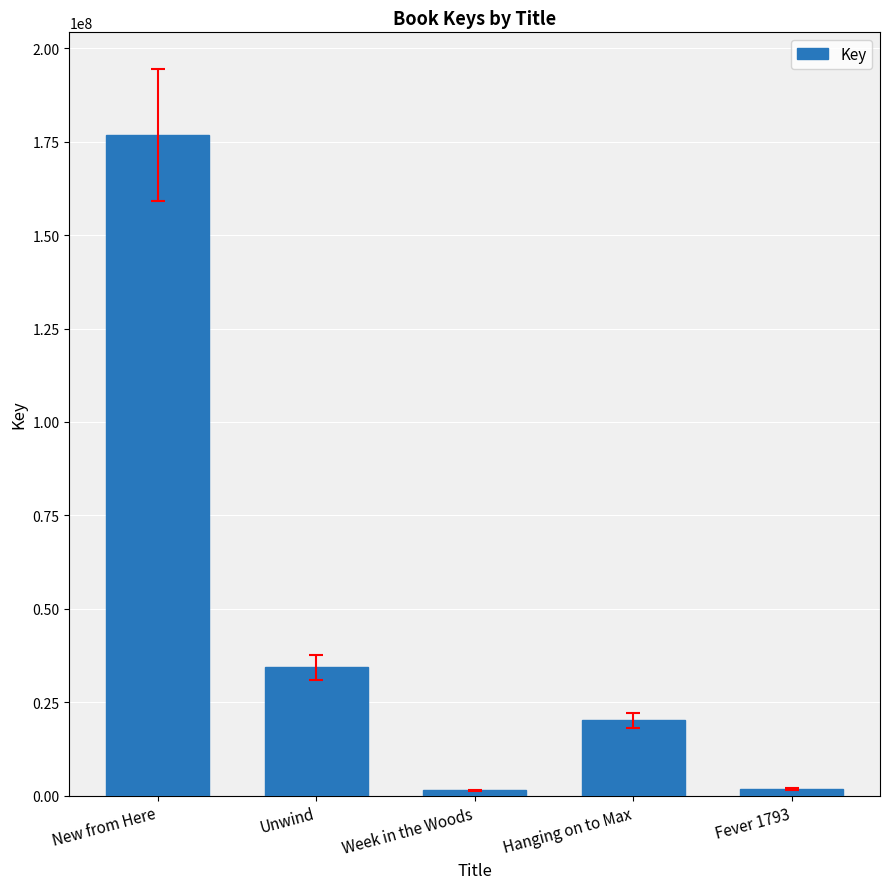

Read the value at New from Here, to the nearest 10.

176857440